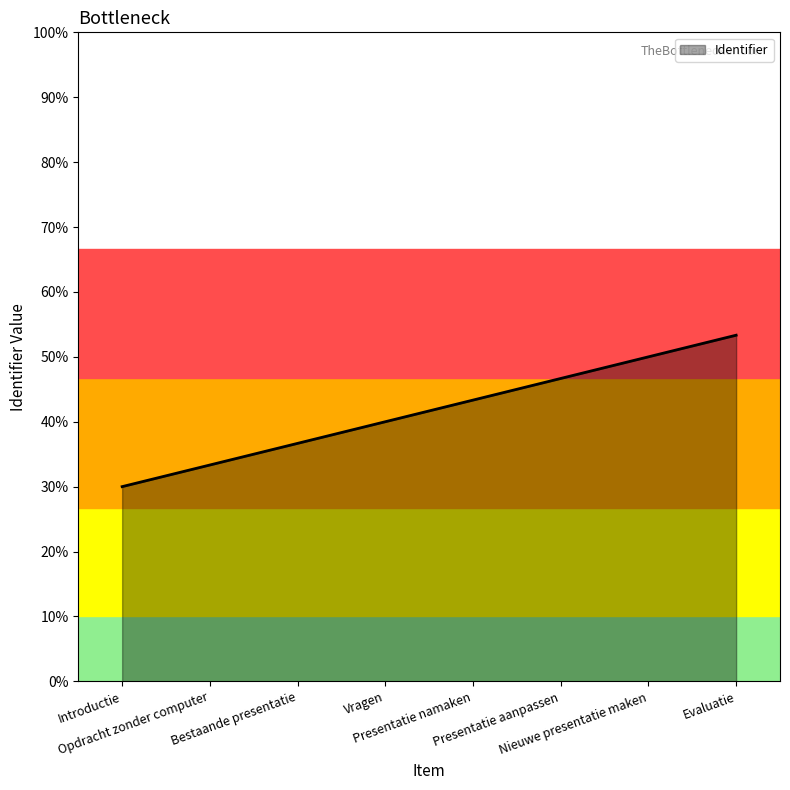

List the labels in order of value, smallest first.

Introductie, Opdracht zonder computer, Bestaande presentatie, Vragen, Presentatie namaken, Presentatie aanpassen, Nieuwe presentatie maken, Evaluatie